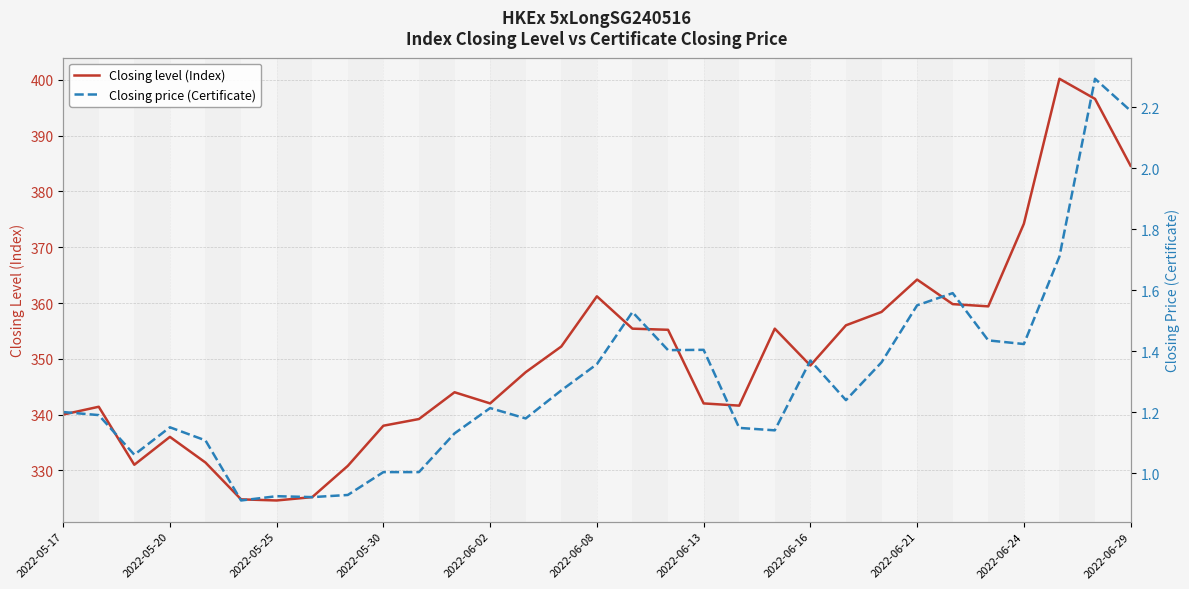

True or false: Closing price (Certificate) and Closing level (Index) intersect in this chart.

False